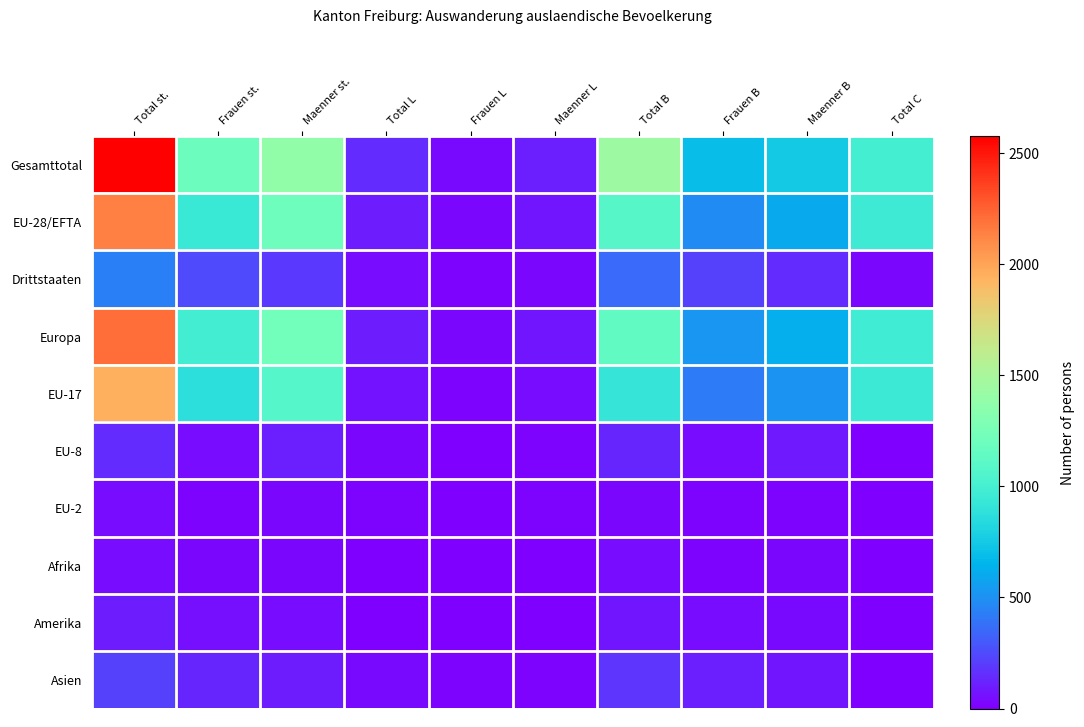

Between Total C and Maenner B, which is larger?

Total C